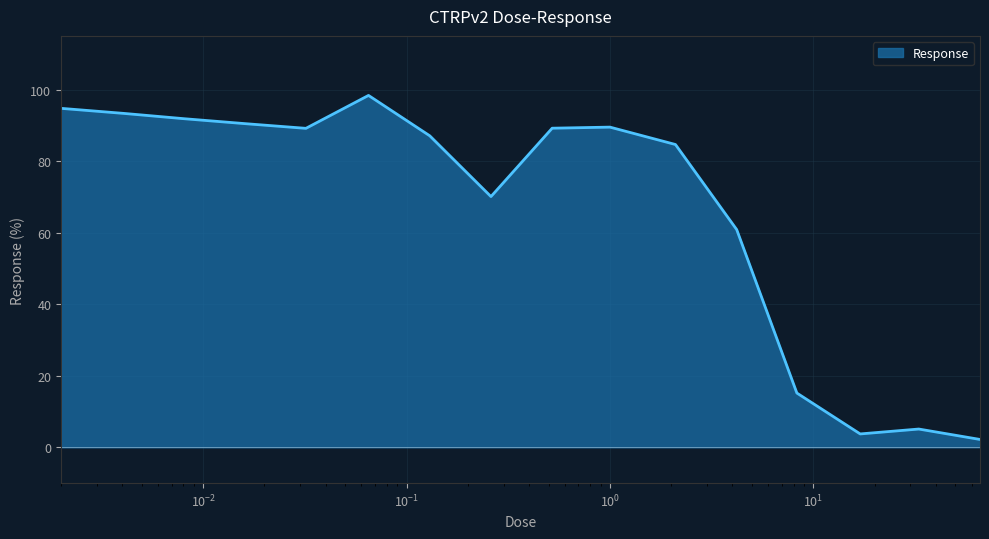

What is the maximum value shown in the chart?

98.4